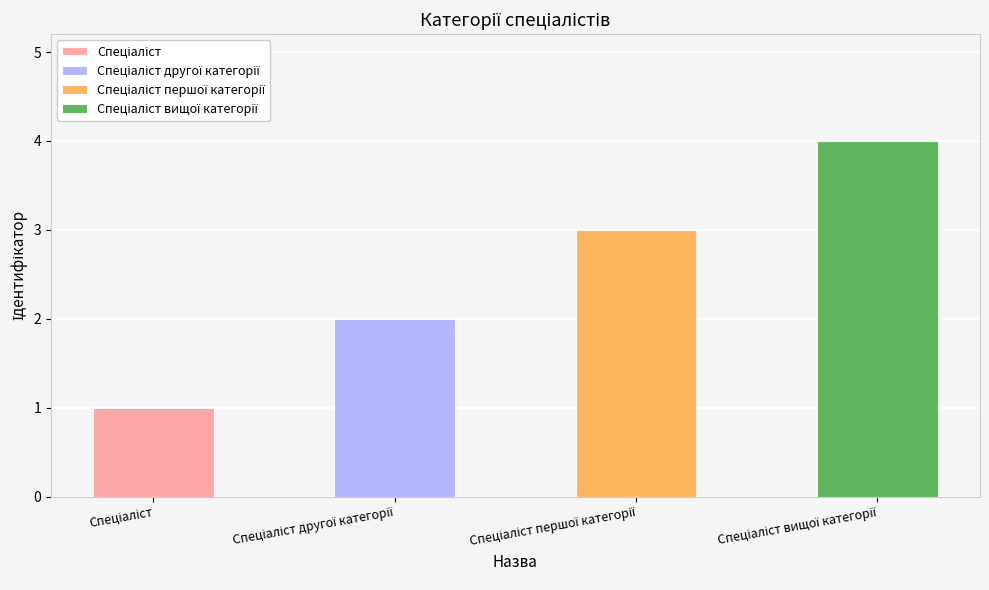

Is it true that the value at Спеціаліст вищої категорії is 6?

False